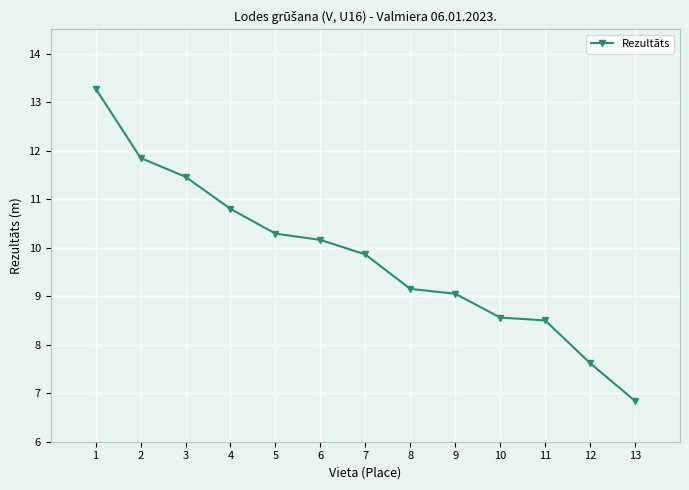

What is the maximum value shown in the chart?

13.3